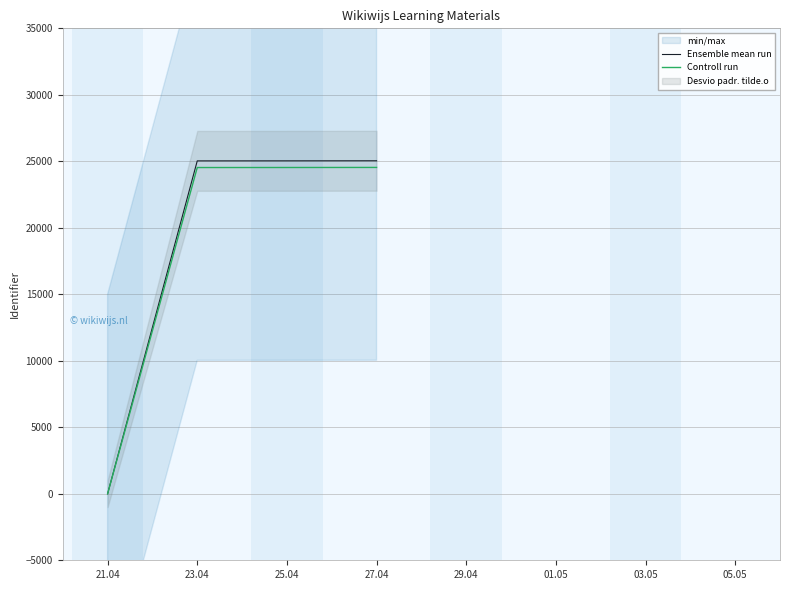

What is the difference between the second highest and minimum values in the Controll run series?

24535.3